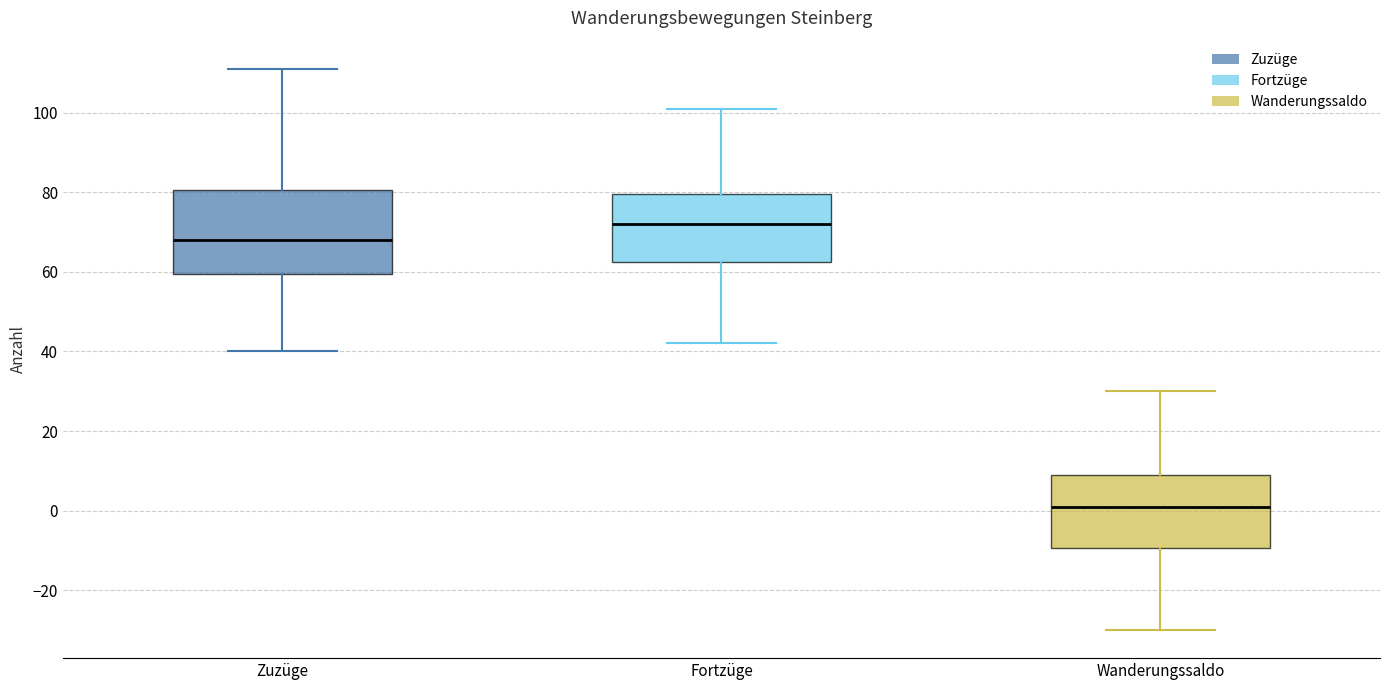

Which box's median line is the highest?

Fortzüge